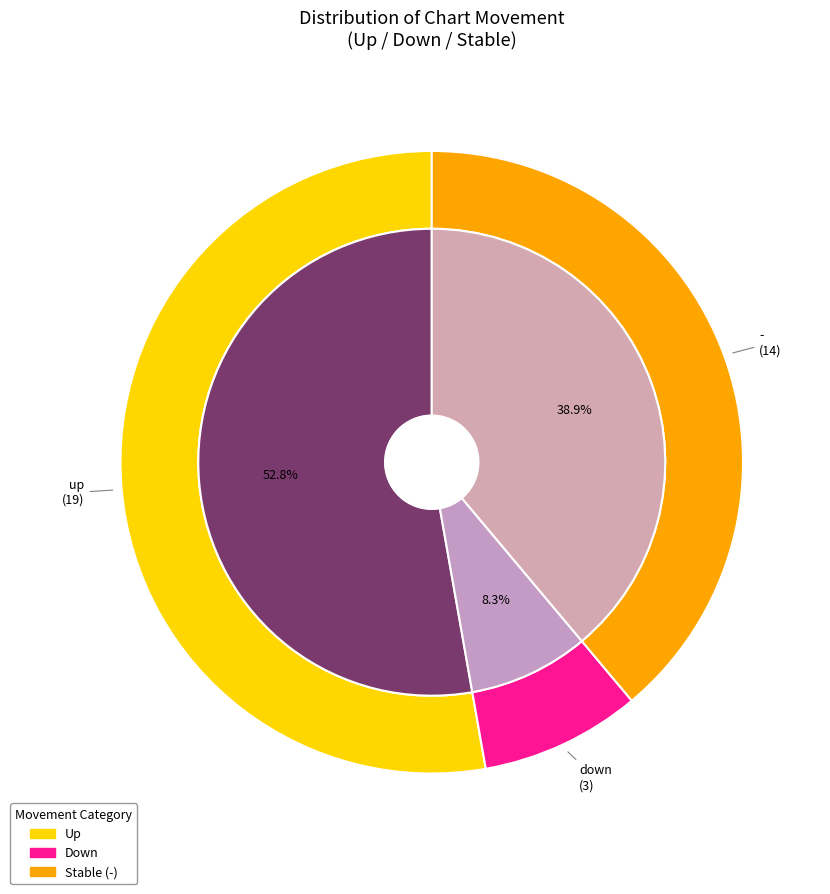

To the nearest percent, what percentage of the pie is down?

8%